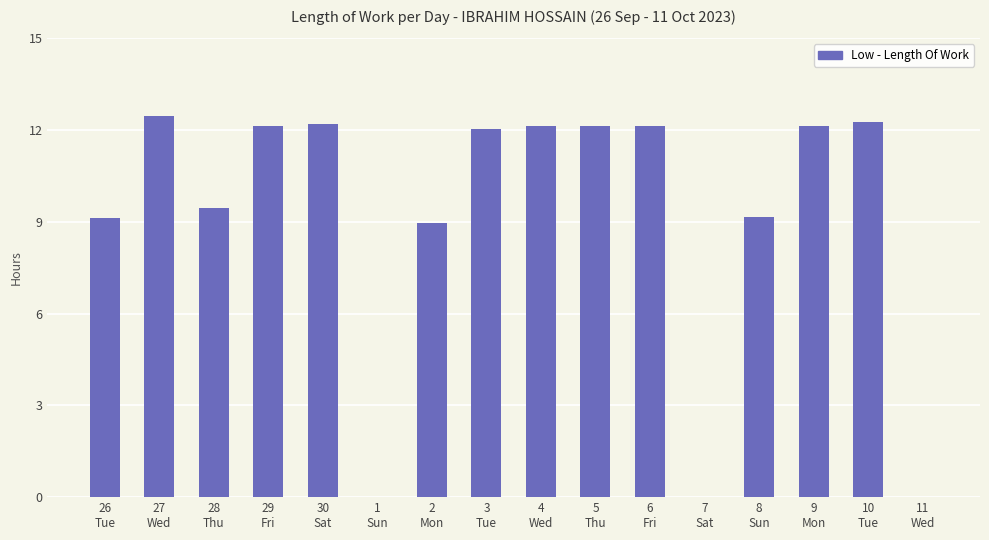

What is the sum of all values?

146.4